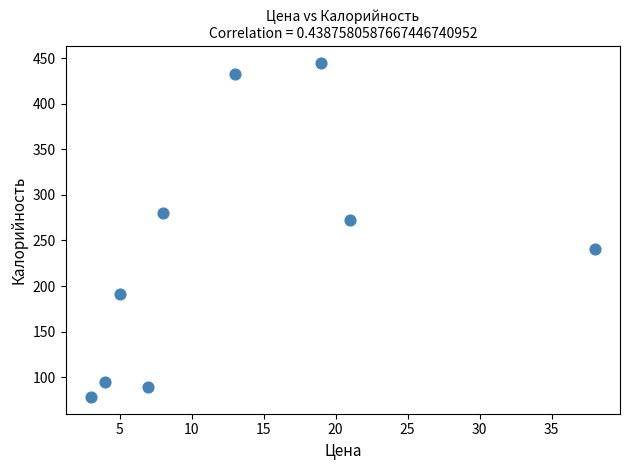

What Y value in the scatter plot is closest to 261?

272.5